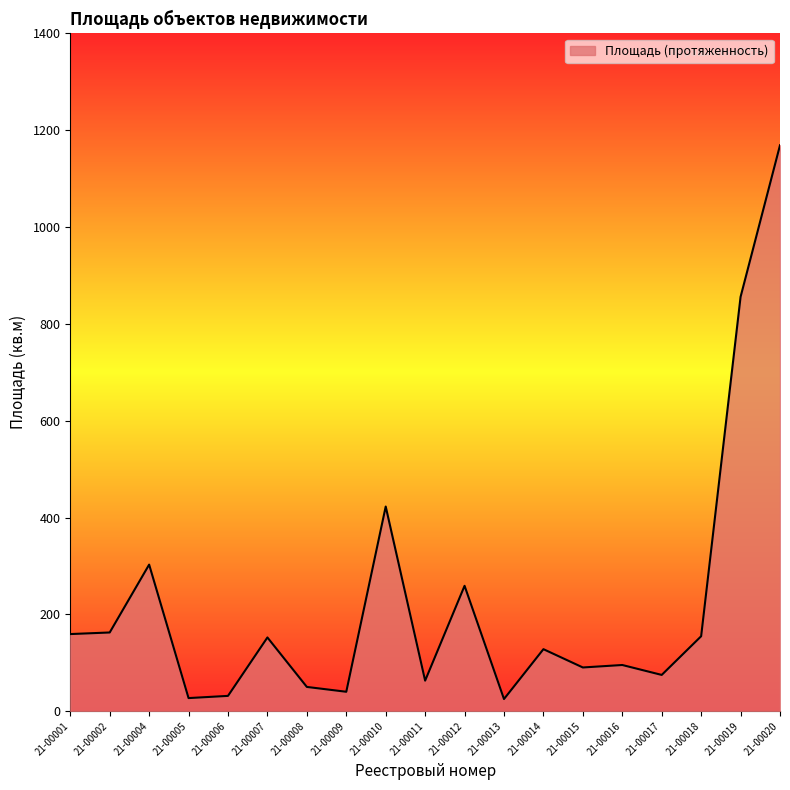

What is the difference between the values at 21-00008 and 21-00007?

102.2